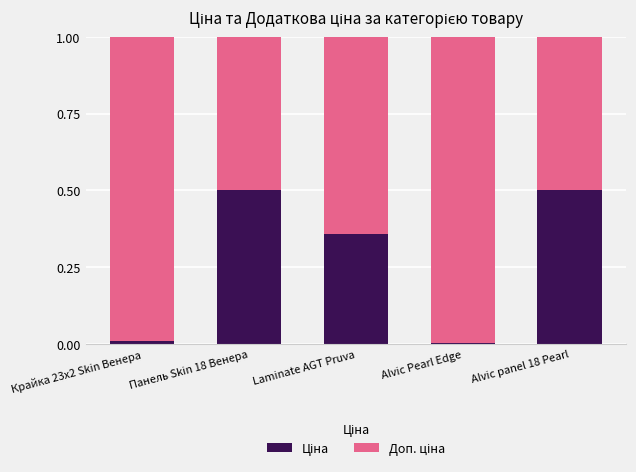

How many categories are shown in the chart?

5